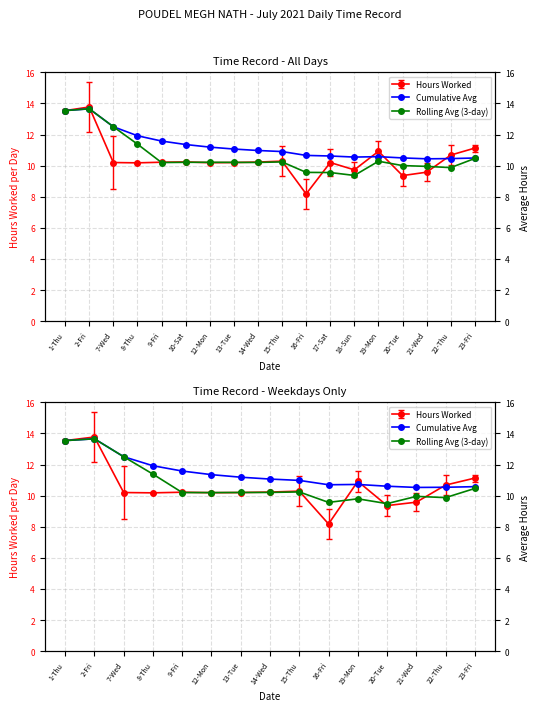

What is the average value of the Rolling Avg (3-day) series?

10.8